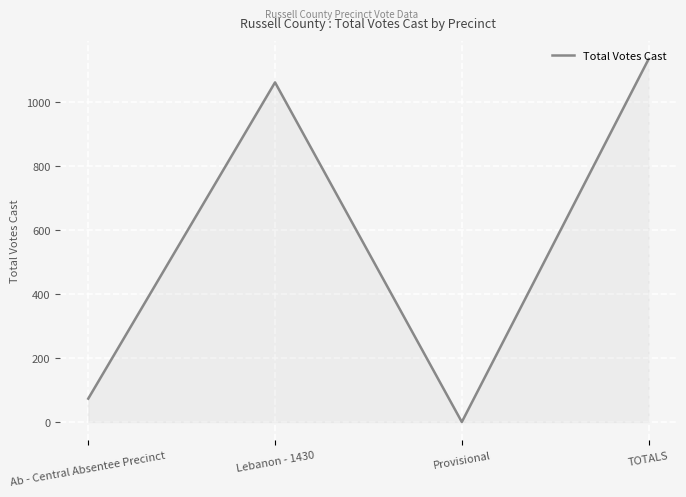

True or false: the data has more than 1 interior local peaks.

False